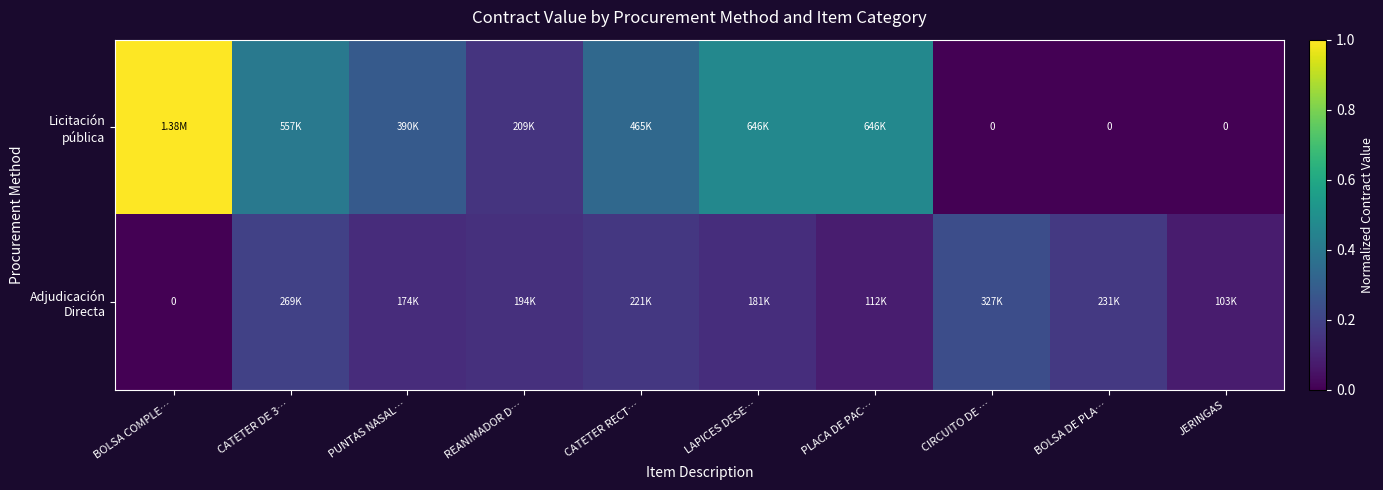

Which category has the highest value in the Licitación pública series?

BOLSA COMPLE…